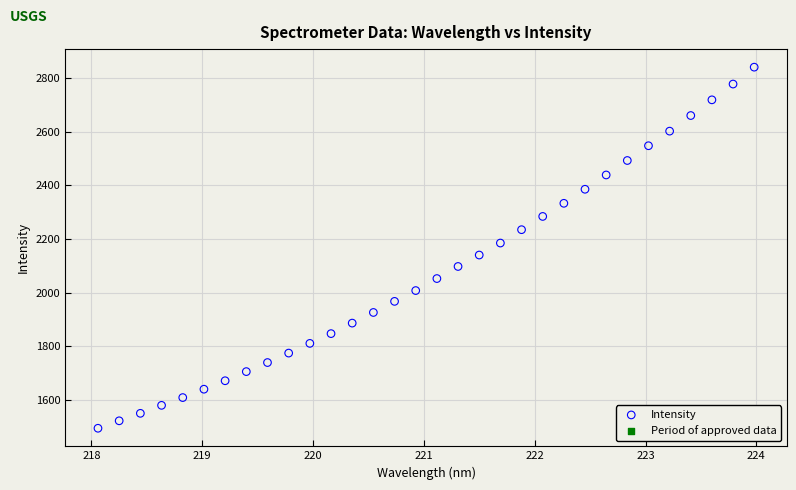

What is the range of X values (max minus min)?

5.9